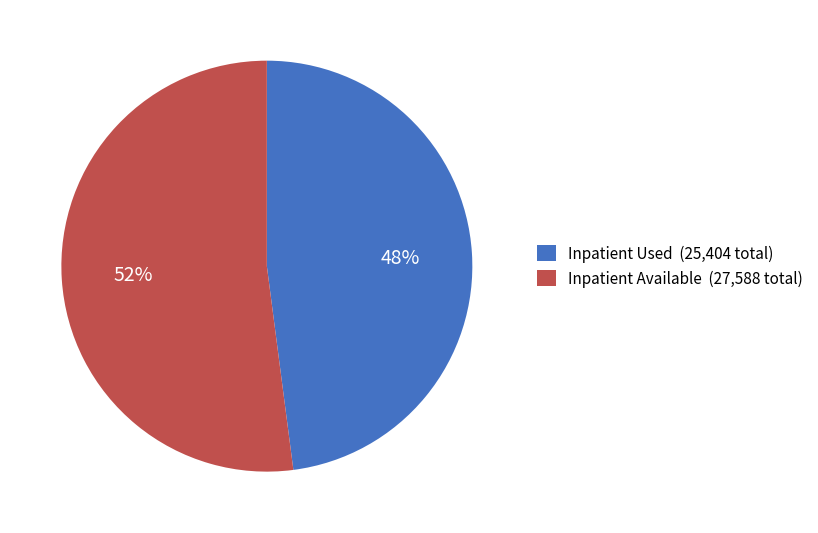

Is it true that Inpatient Available (27,588 total) is 52% of the pie?

True